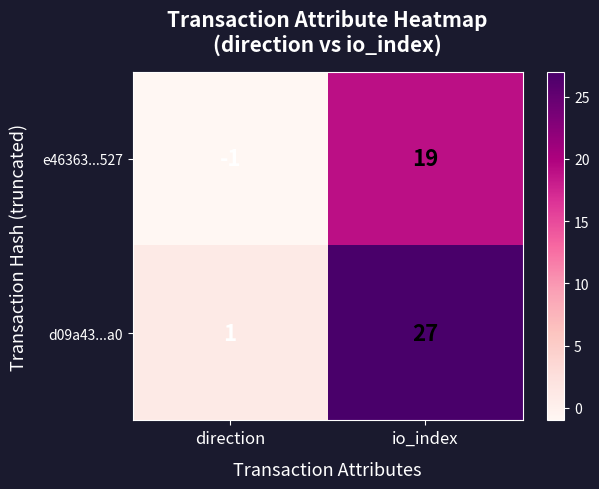

Which series has the largest range (max minus min)?

d09a43...a0